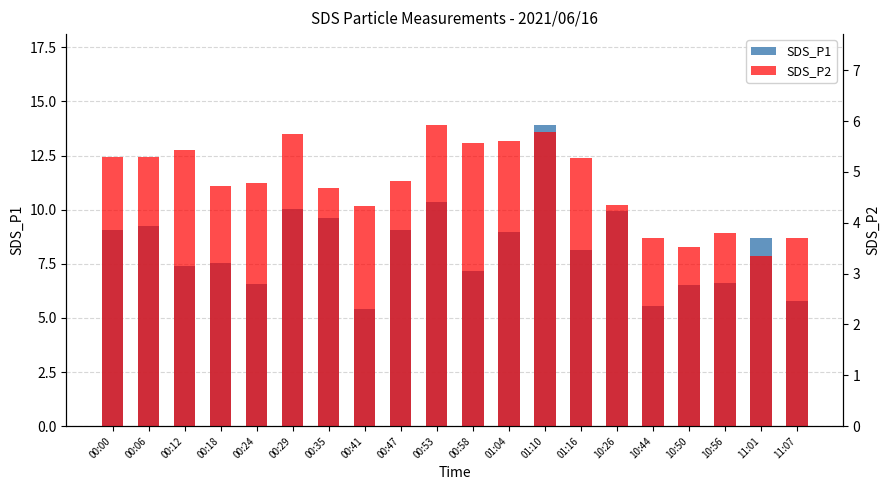

Reading left to right, extract all data points from this chart.

SDS_P1: 9.1	9.2	7.4	7.5	6.6	10.0	9.6	5.4	9.1	10.3	7.2	9.0	13.9	8.1	9.9	5.5	6.5	6.6	8.7	5.8
SDS_P2: 5.3	5.3	5.4	4.7	4.8	5.8	4.7	4.3	4.8	5.9	5.6	5.6	5.8	5.3	4.3	3.7	3.5	3.8	3.4	3.7